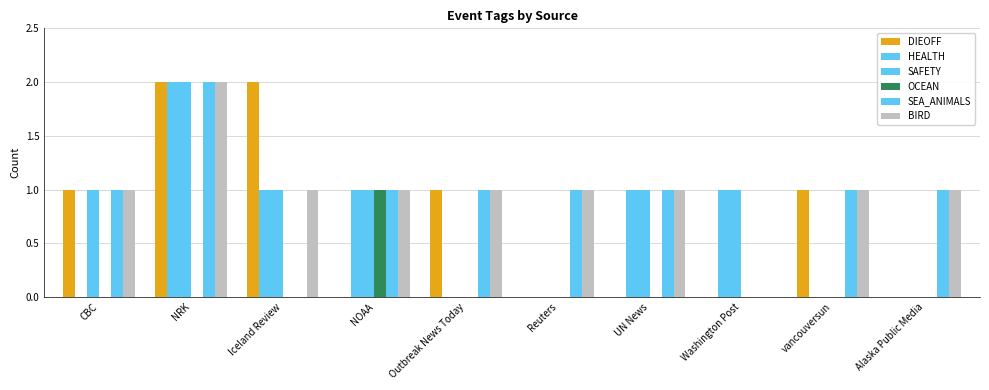

The value of HEALTH at UN News is 1. True or false?

True